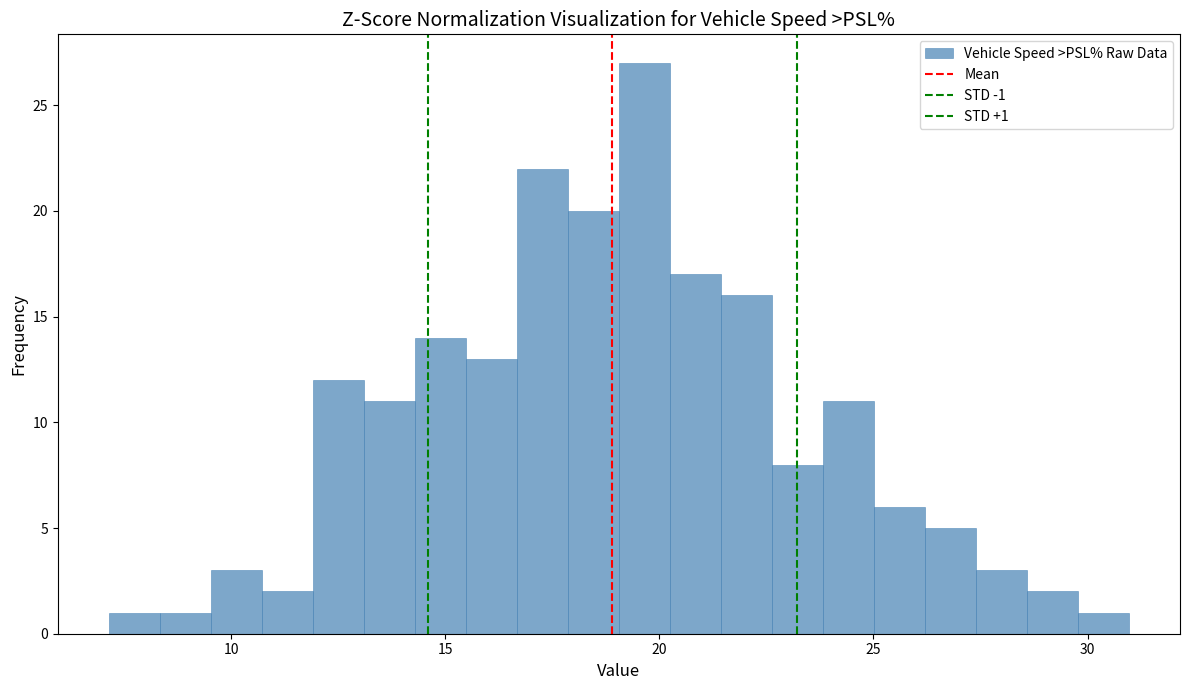

Around what value on the x-axis is the tallest bar? Give the approximate position of its centre, as read against the axis.

19.5